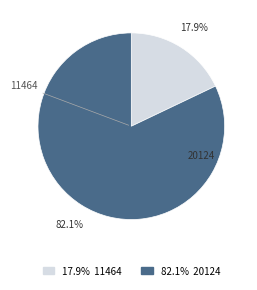

Is 11464 the majority of the pie?

No